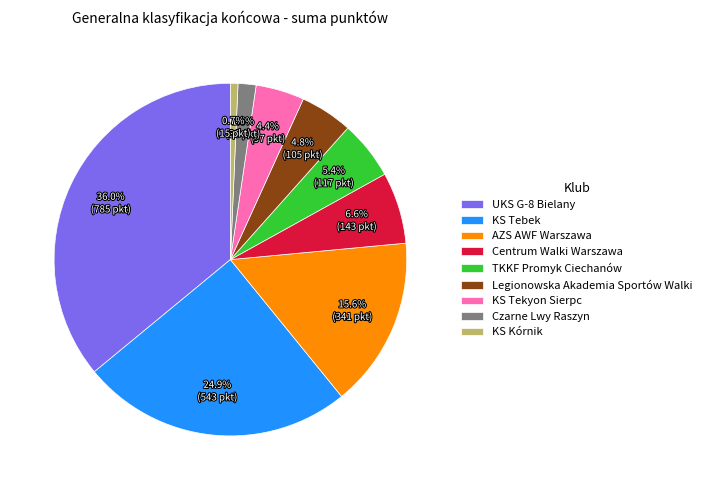

Which slice is the smallest?

KS Kórnik